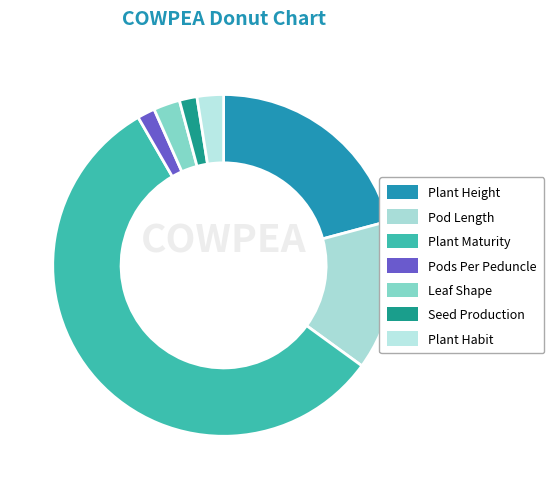

To the nearest percent, what is the combined percentage of Pod Length and Plant Habit?

17%